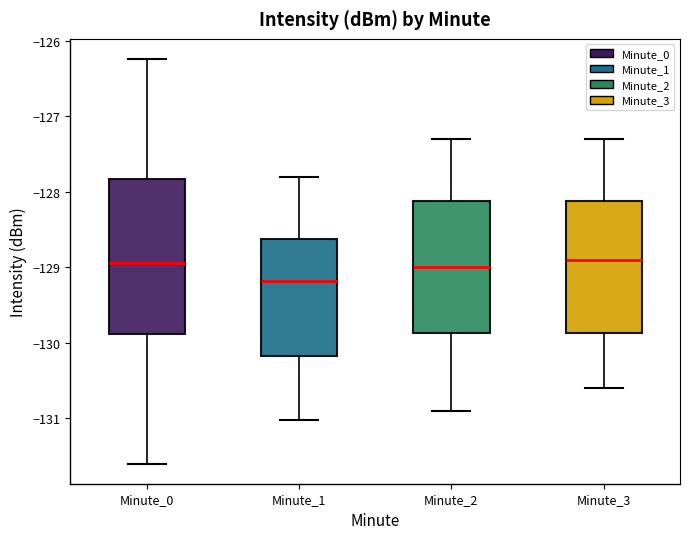

Where does the lower whisker of the box for Minute_0 end on the y-axis? The values are not printed on the chart, so give them approximately, as read against the axis.

-131.6